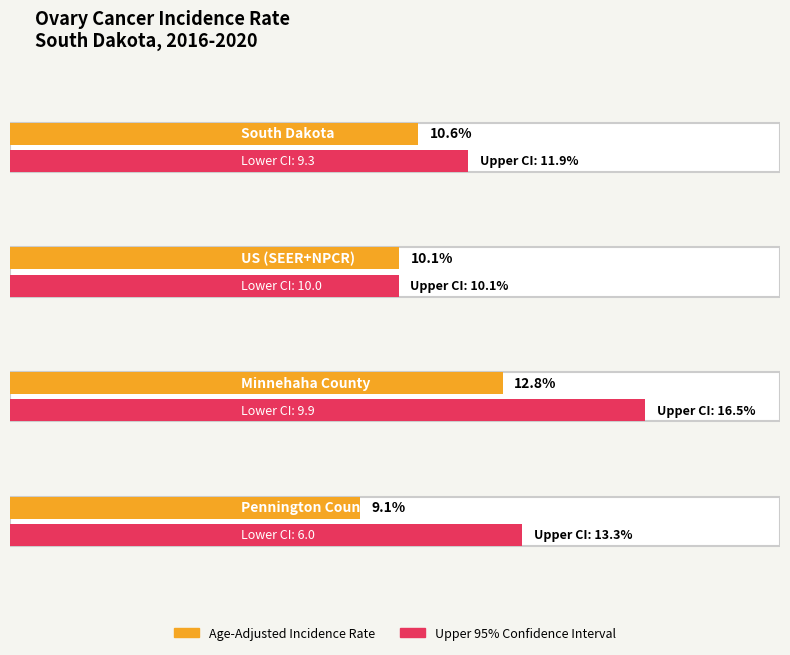

What is the label of the 1st bar from the left?

South Dakota